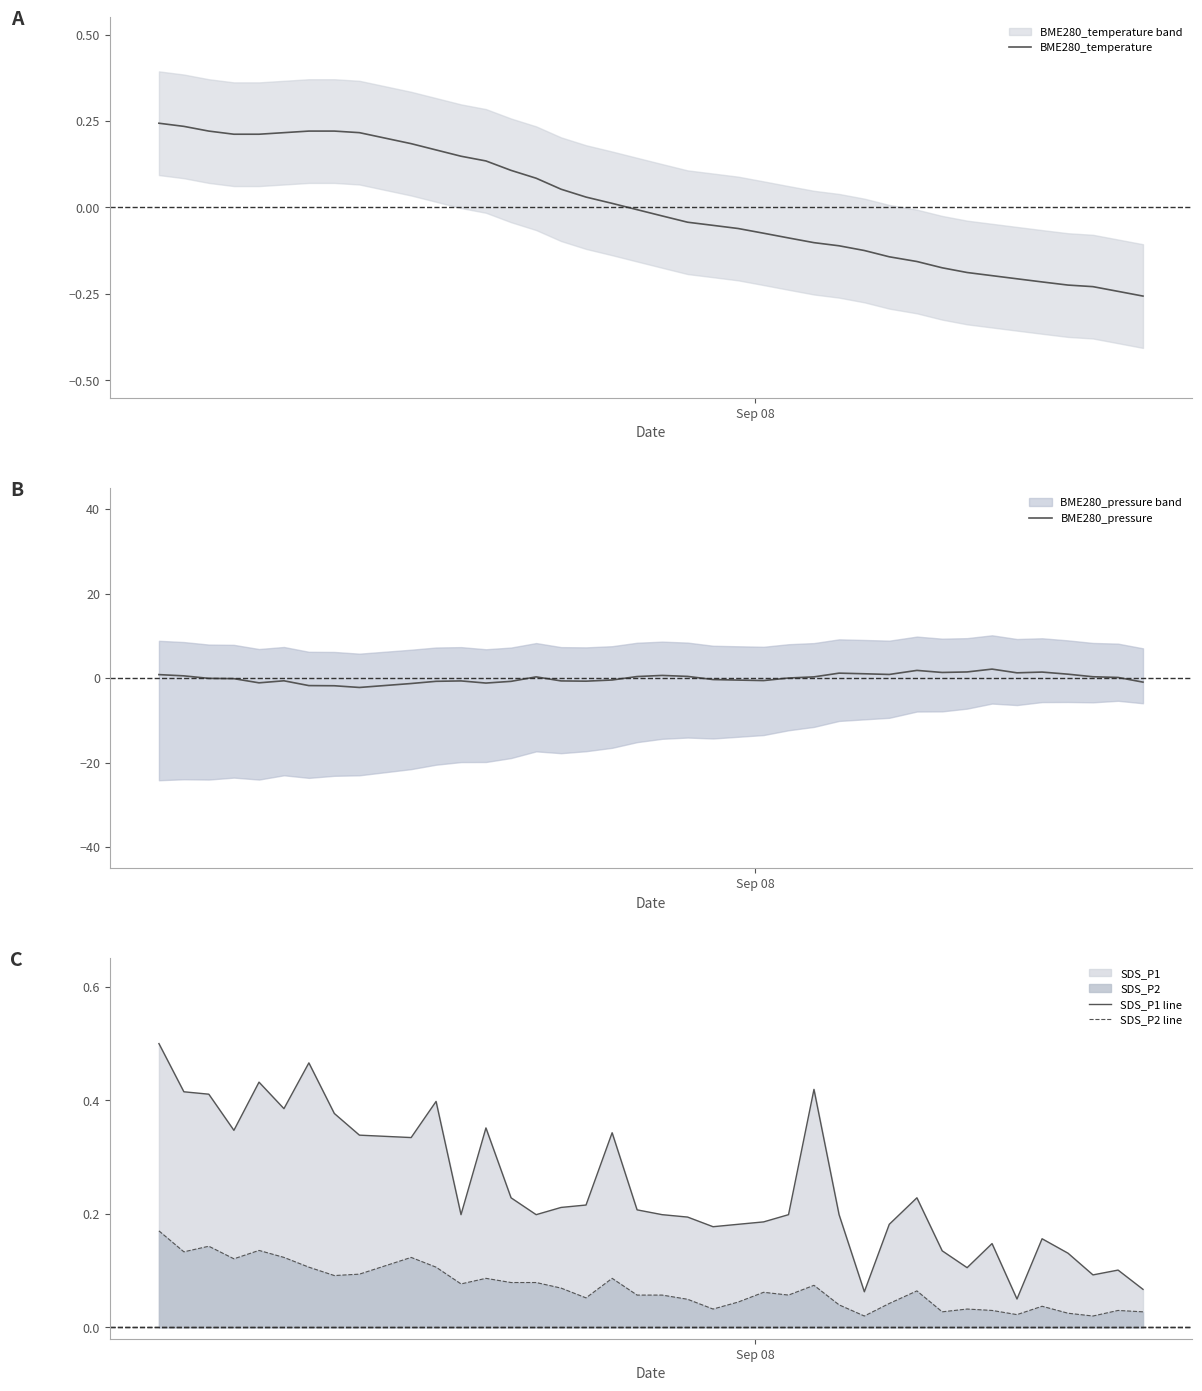

True or false: SDS_P1 line and SDS_P2 line intersect in this chart.

False